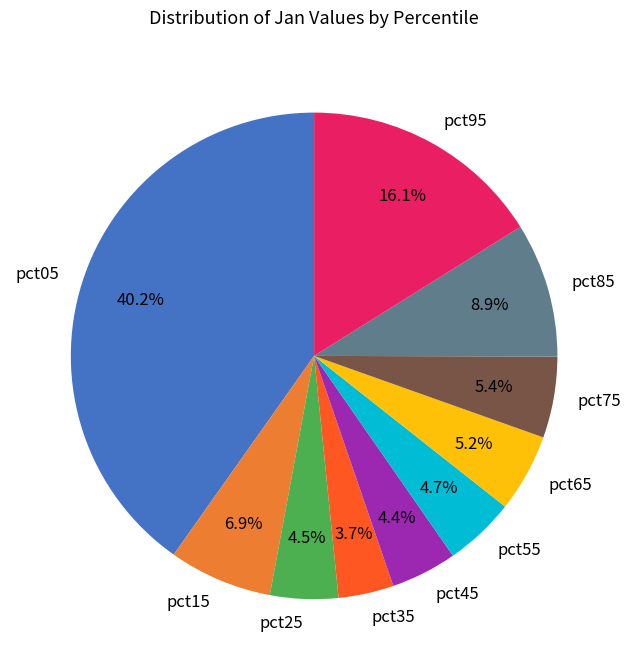

Count the number of slices in the pie.

10